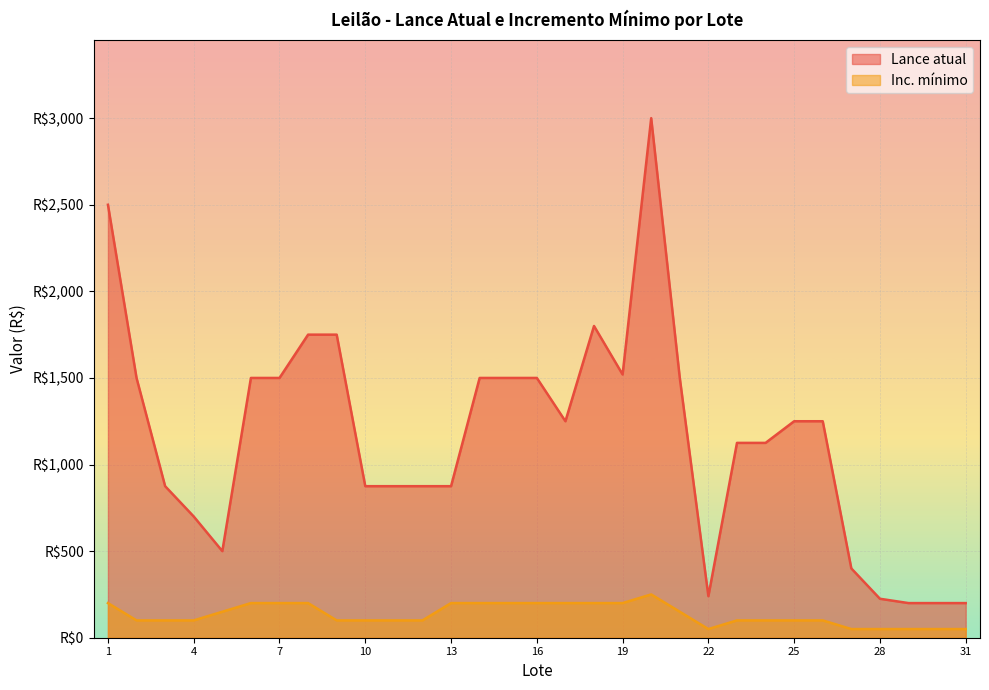

Rank the series by their maximum value, from lowest to highest.

Inc. mínimo, Lance atual